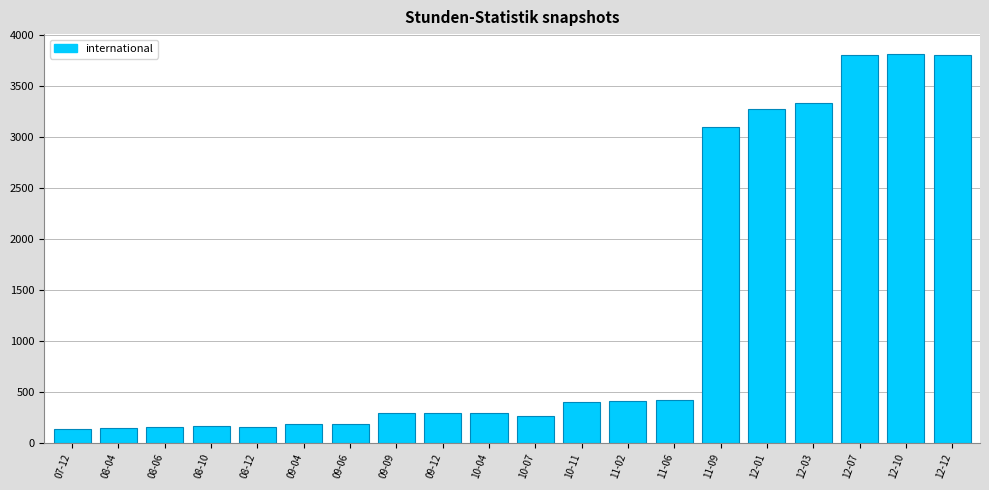

At which label is the value closest to 1977?

11-09